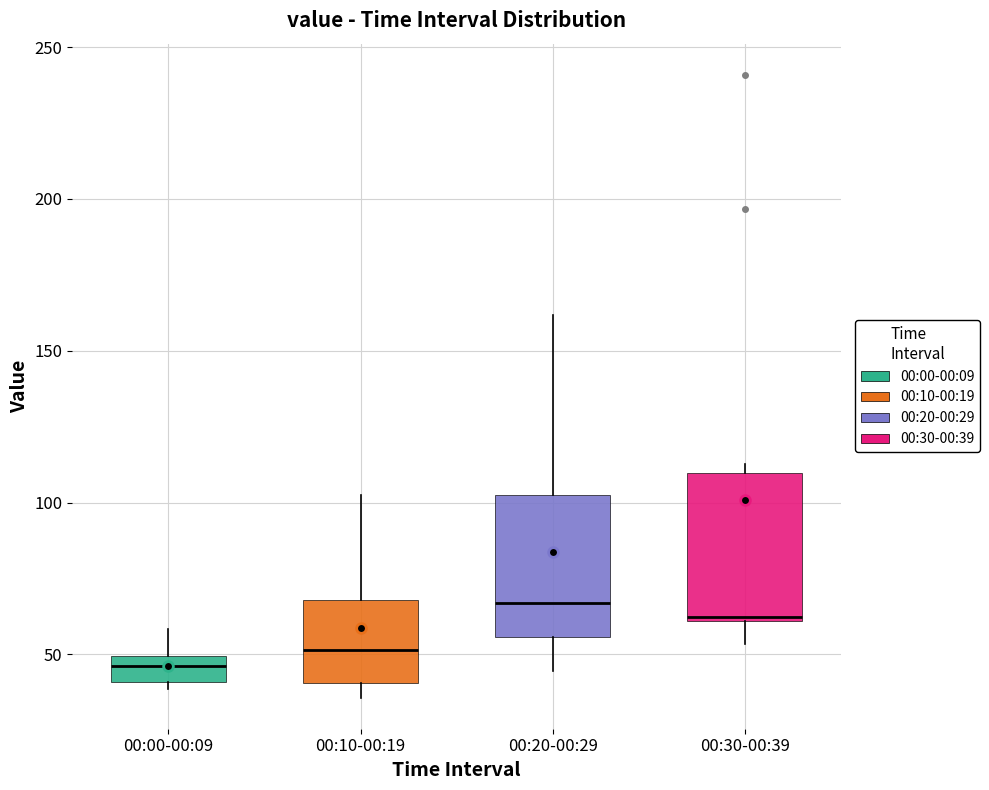

Reading left to right, read every box against the y-axis: the position of its median line, the range the box covers, and the ends of its whiskers. The values are not printed on the chart, so give them approximately, as read against the axis.

00:00-00:09: median 45, box 40 to 50, whiskers 40 (just below the box's lower edge) to 60
00:10-00:19: median 50, box 40 to 70, whiskers 35 to 100
00:20-00:29: median 65, box 55 to 105, whiskers 45 to 160
00:30-00:39: median 60, box 60 to 110, whiskers 55 to 115